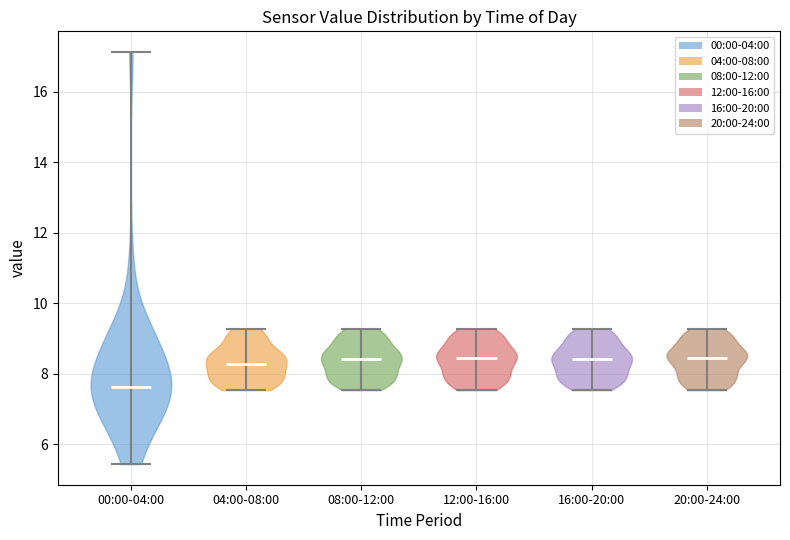

Reading left to right, read every violin against the y-axis: where its median line is, and the lowest and highest points it reaches. The values are not printed on the chart, so give them approximately, as read against the axis.

00:00-04:00: median line 7.6, lowest point 5.4, highest point 17.2
04:00-08:00: median line 8.2, lowest point 7.6, highest point 9.2
08:00-12:00: median line 8.4, lowest point 7.6, highest point 9.2
12:00-16:00: median line 8.4, lowest point 7.6, highest point 9.2
16:00-20:00: median line 8.4, lowest point 7.6, highest point 9.2
20:00-24:00: median line 8.4, lowest point 7.6, highest point 9.2